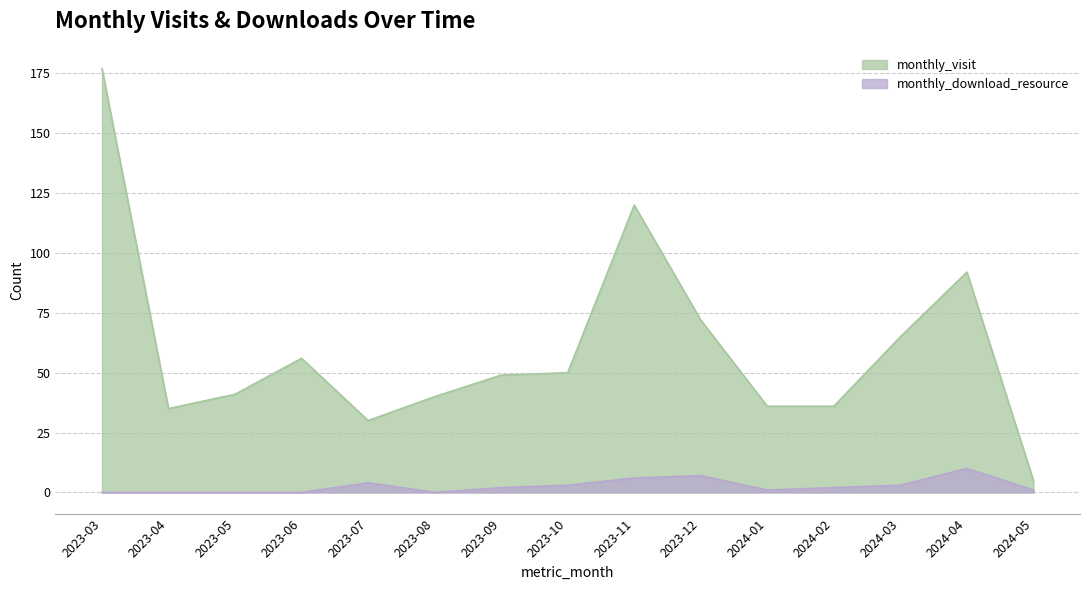

Which series has the largest range (max minus min)?

monthly_visit